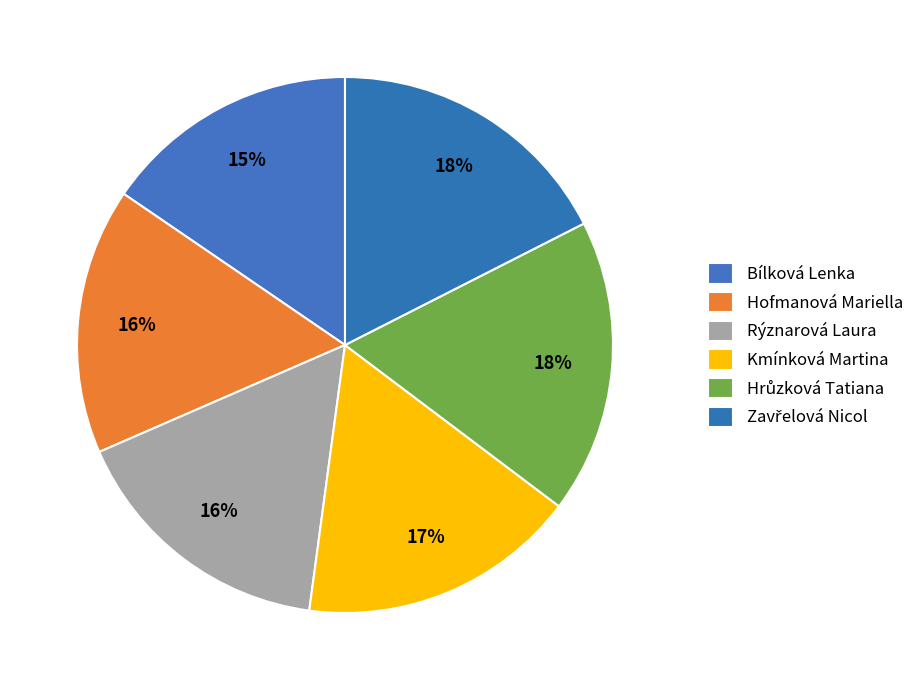

What is the change in value from Rýznarová Laura to Zavřelová Nicol?

+1.6